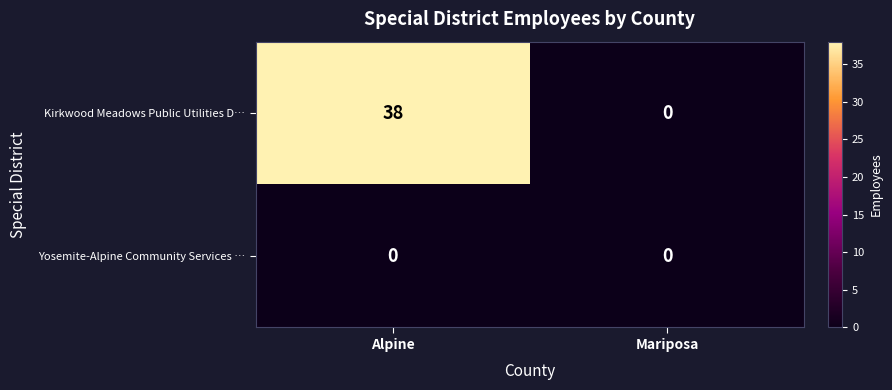

What is the sum of the Kirkwood Meadows Public Utilities D… values at Alpine and Mariposa?

38